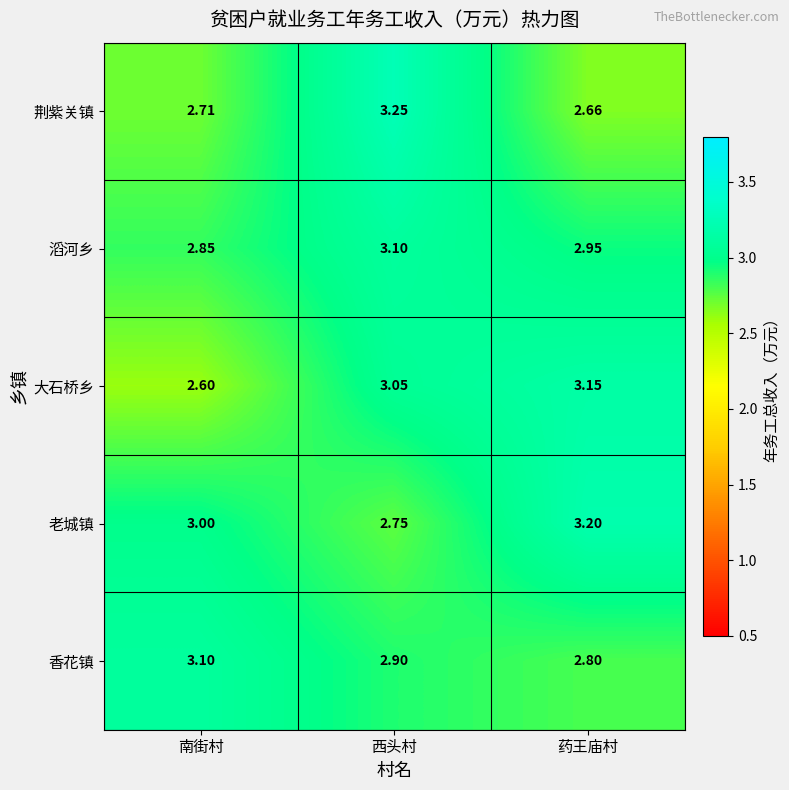

Which series has the widest spread of values?

荆紫关镇